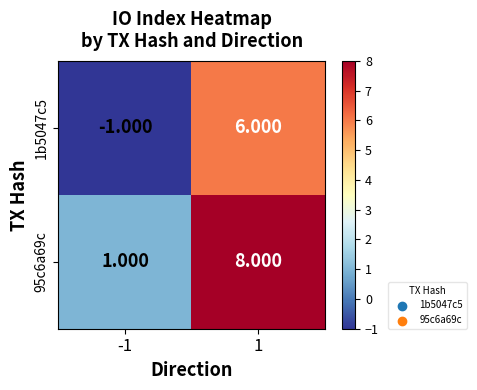

Is the value of 1b5047c5 at -1 greater than the value of 95c6a69c at -1?

No